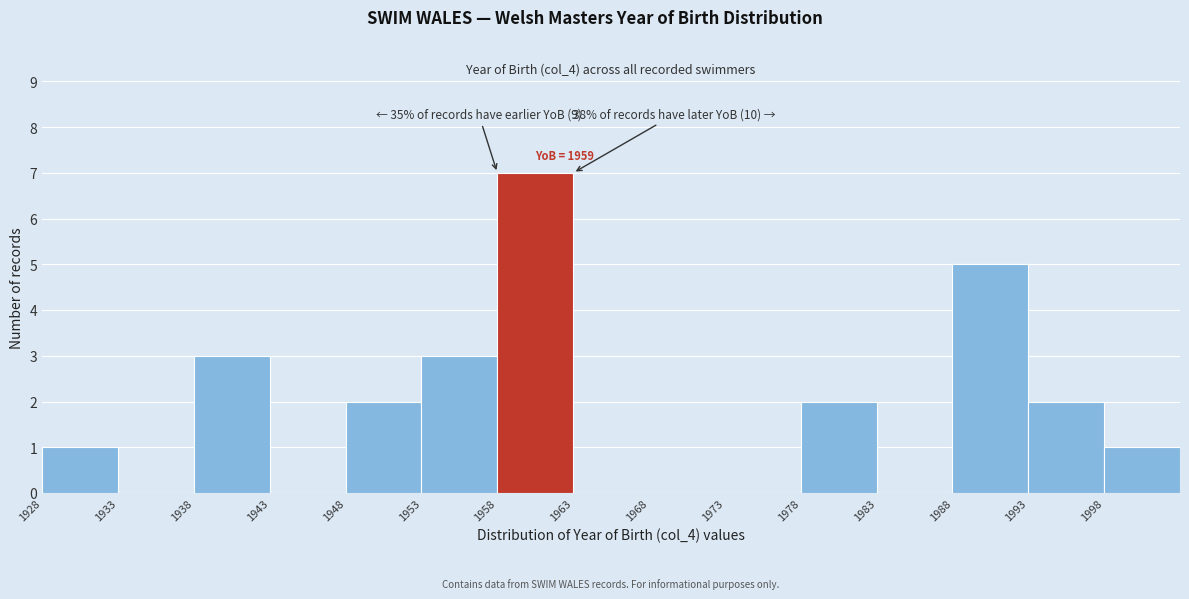

Which range on the x-axis has the tallest bar?

1958 to 1963